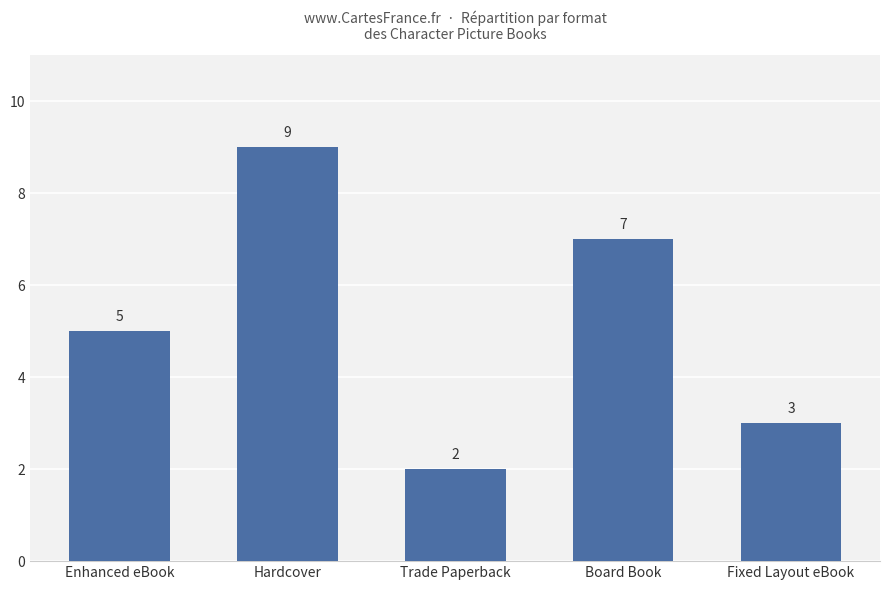

Reading left to right, extract all data points from this chart.

Enhanced eBook=5	Hardcover=9	Trade Paperback=2	Board Book=7	Fixed Layout eBook=3